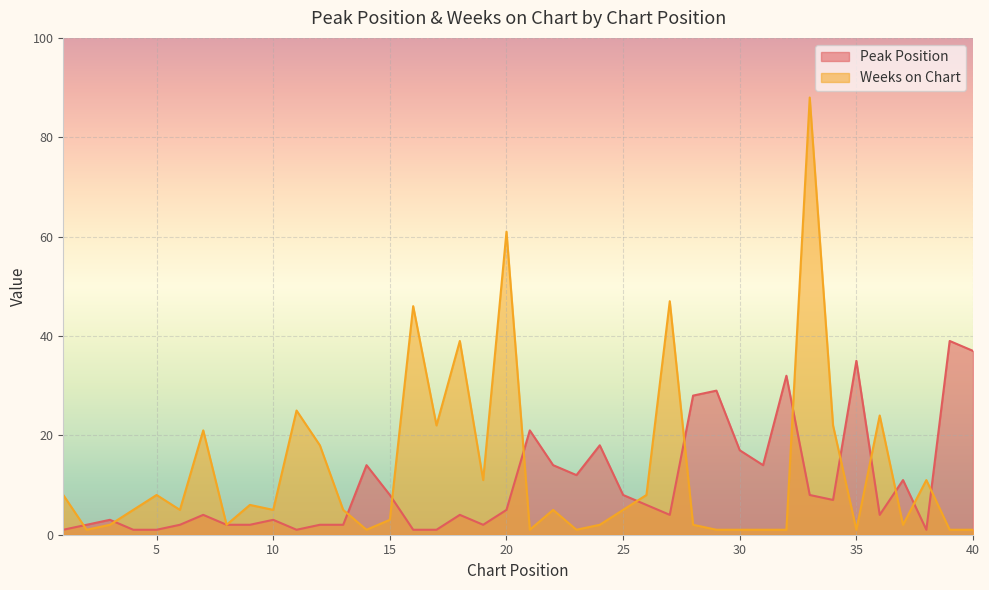

How many values in the Weeks on Chart series are below 5?

17